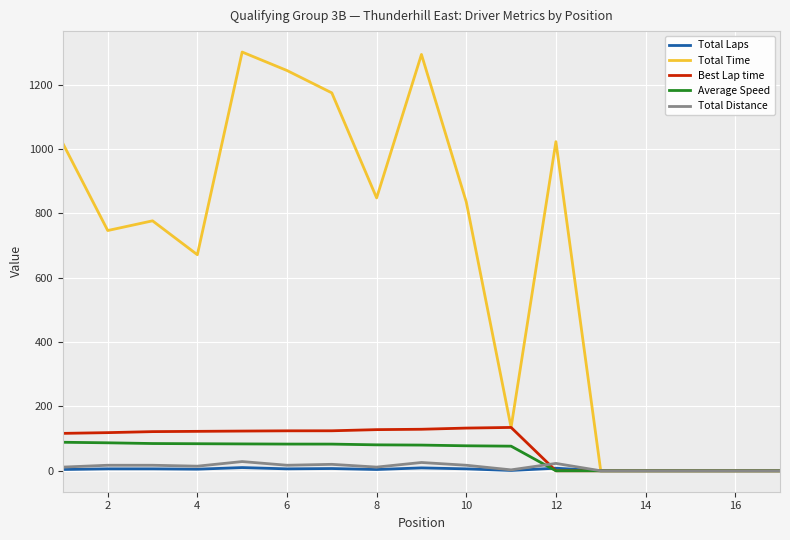

What is the maximum value for Total Time?

1302.0